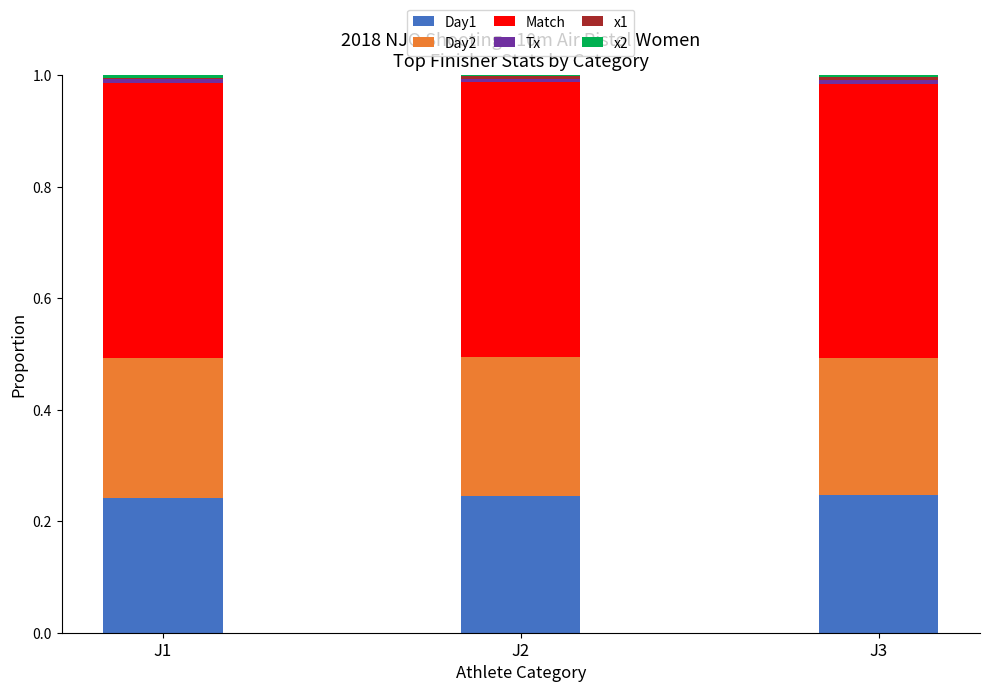

Which has a higher value, J3 or J2?

J3